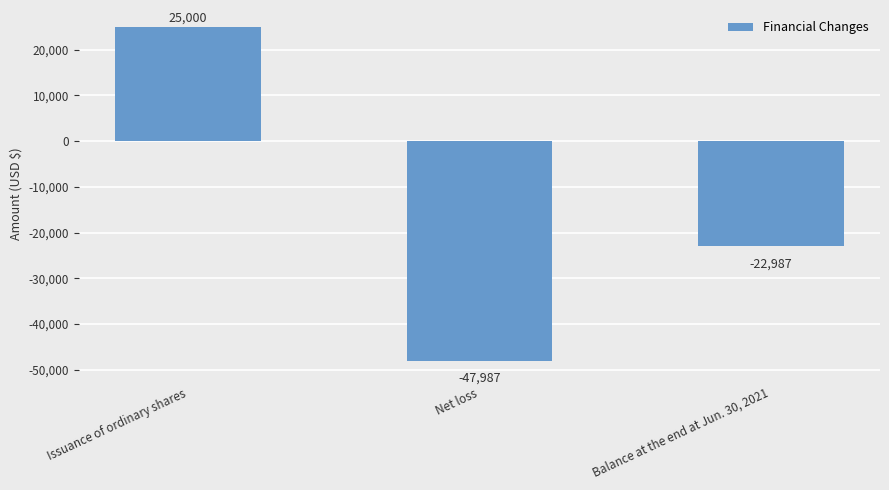

Where is the data nearest to the value -11493?

Balance at the end at Jun. 30, 2021